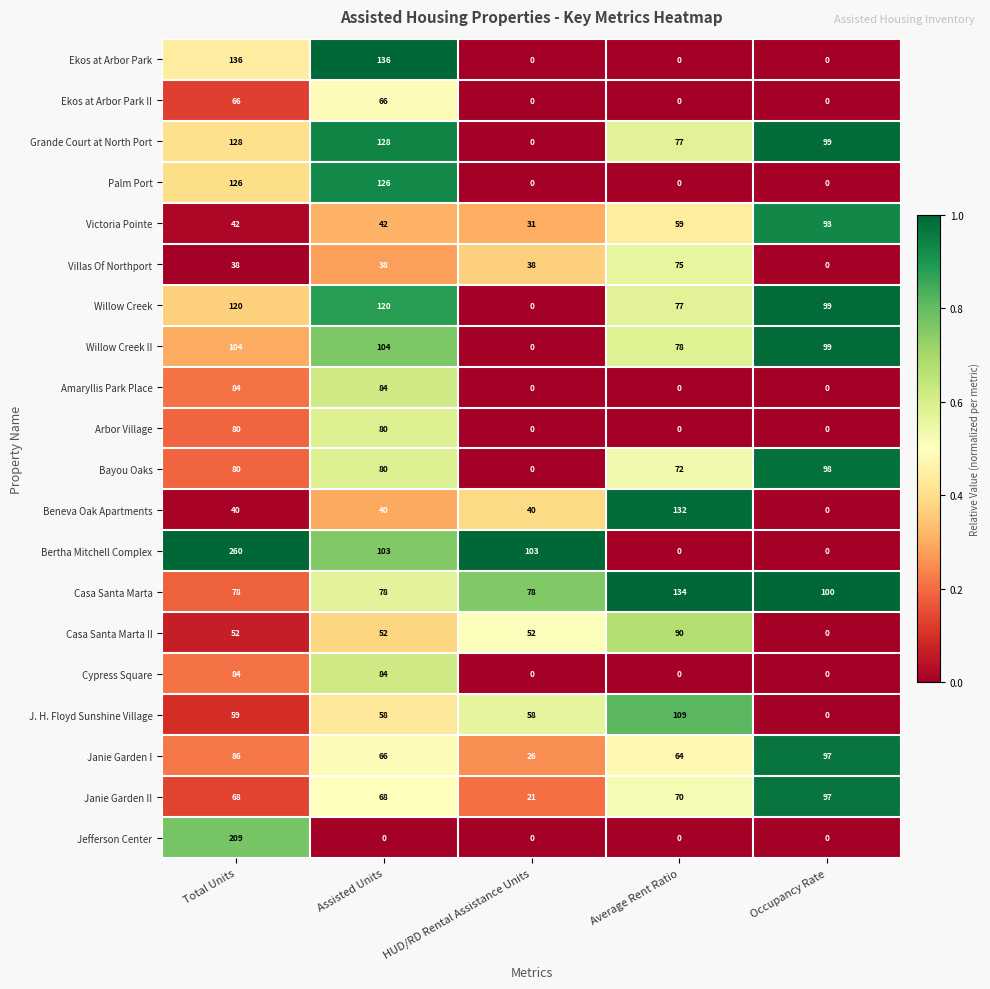

At which label does J. H. Floyd Sunshine Village reach its minimum?

Occupancy Rate